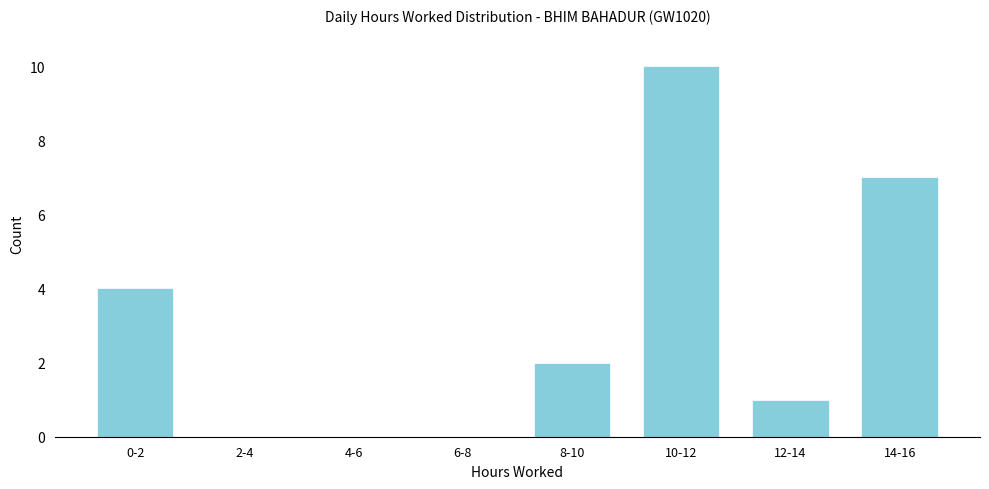

Reading right to left, list all the values displayed in this chart.

14-16=7	12-14=1	10-12=10	8-10=2	6-8=0	4-6=0	2-4=0	0-2=4